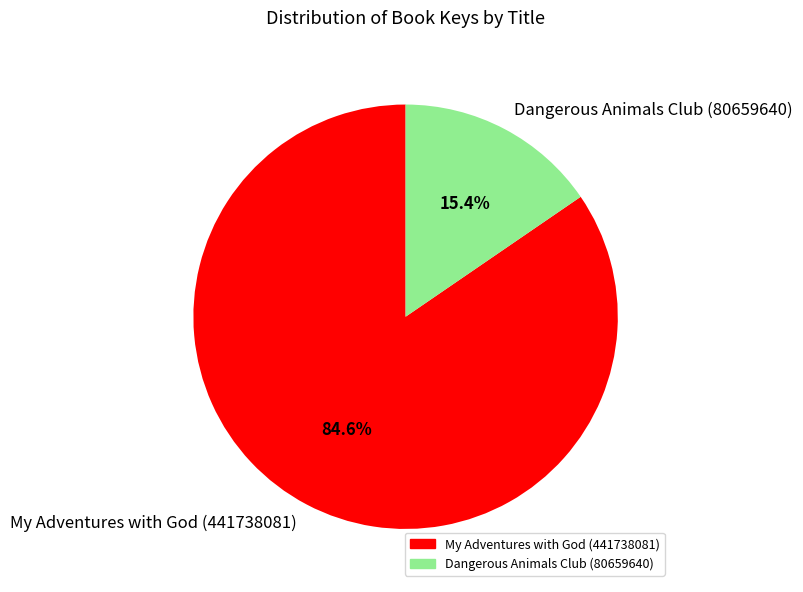

To the nearest percent, what percentage of the pie is Dangerous Animals Club (80659640)?

15%